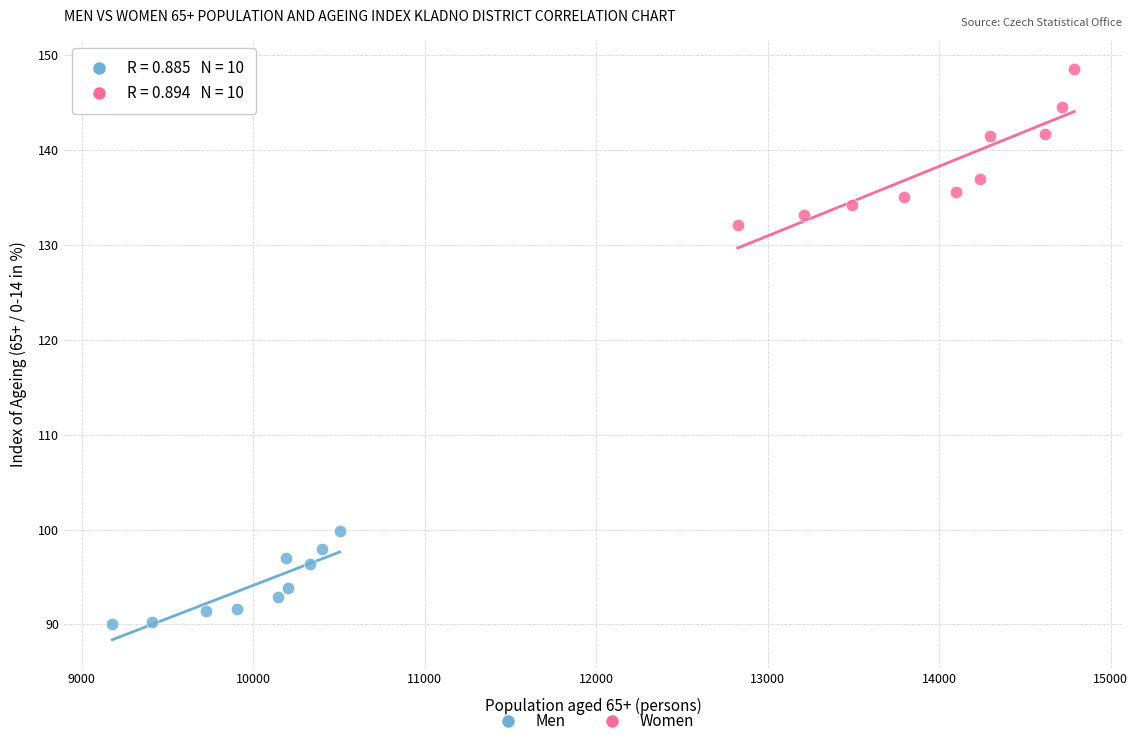

Which series reaches the maximum Y coordinate?

Women